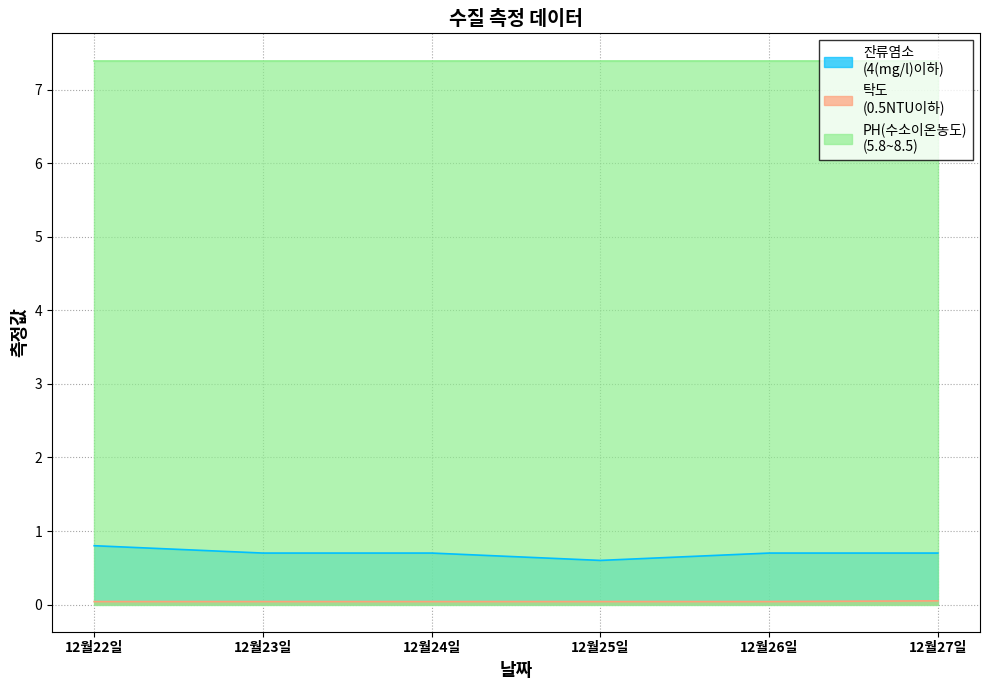

Is it true that 잔류염소
(4(mg/l)이하) equals 0.8 at 12월22일?

True